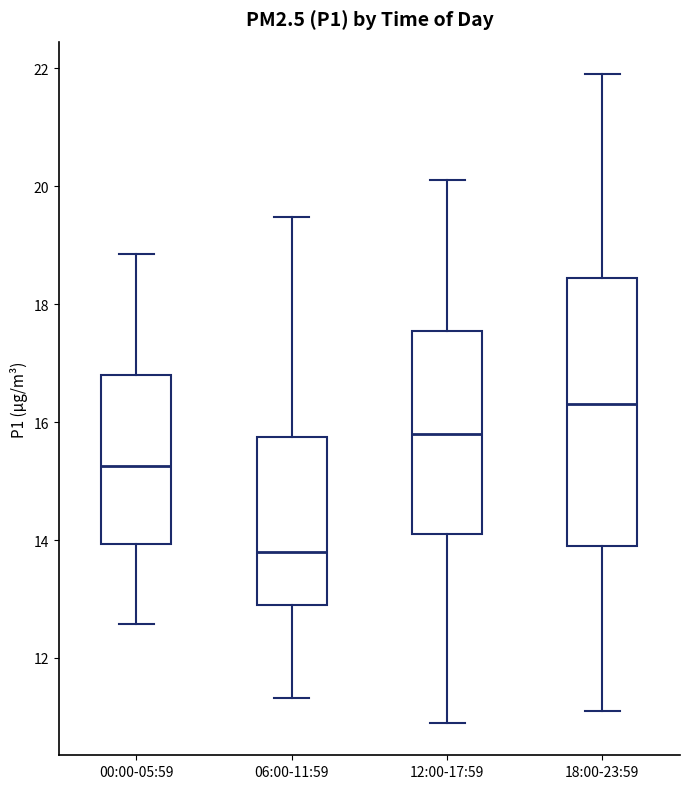

Which box has the lowest median line?

06:00-11:59